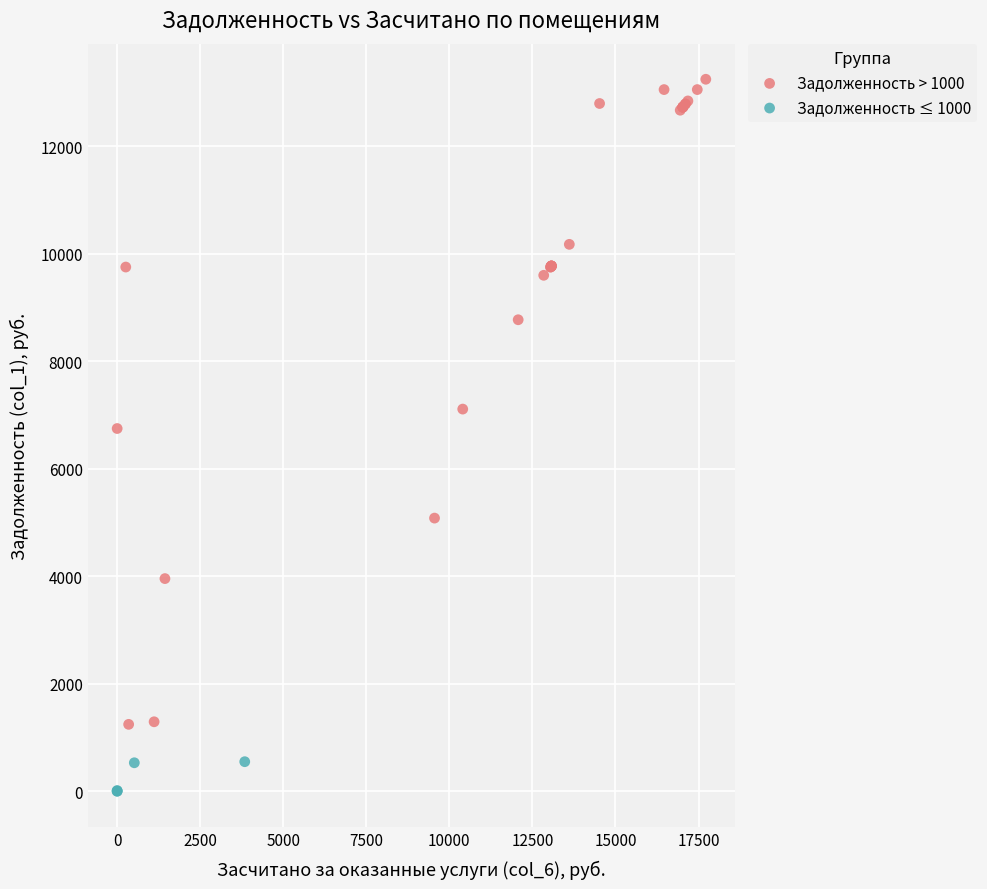

Which series reaches the maximum Y coordinate?

Задолженность > 1000